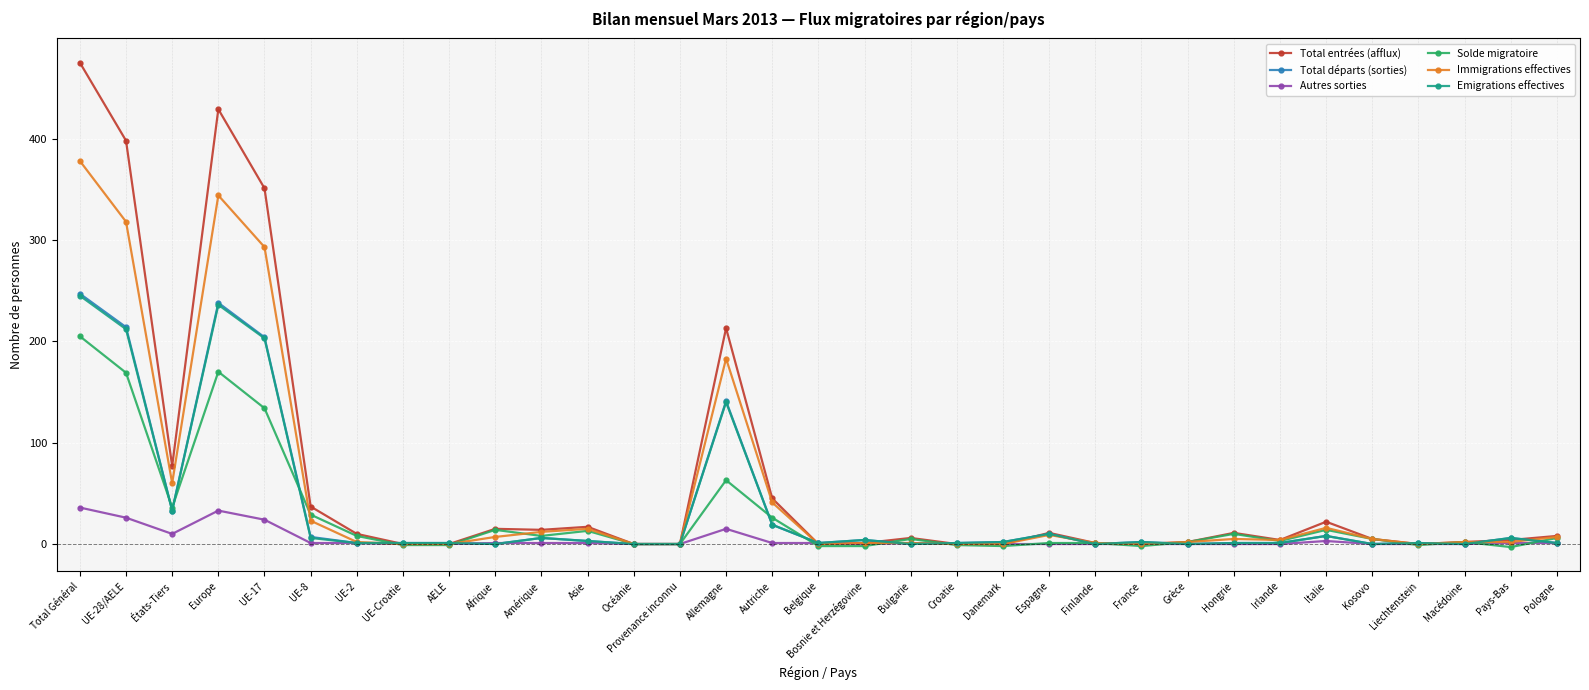

What is the difference between the maximum and second lowest values in the Solde migratoire series?

207